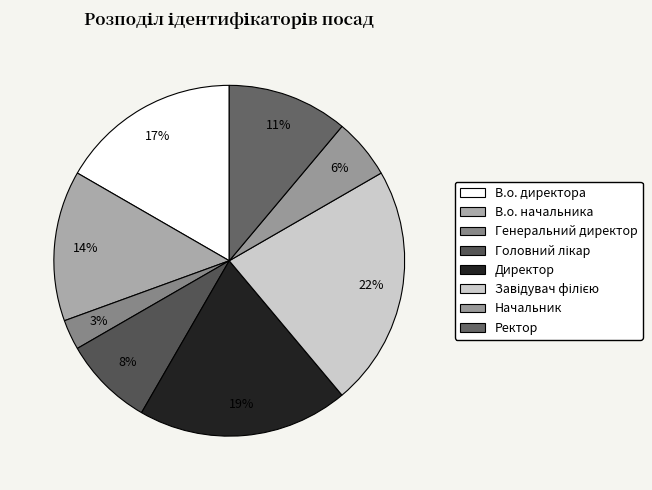

Count the number of slices in the pie.

8